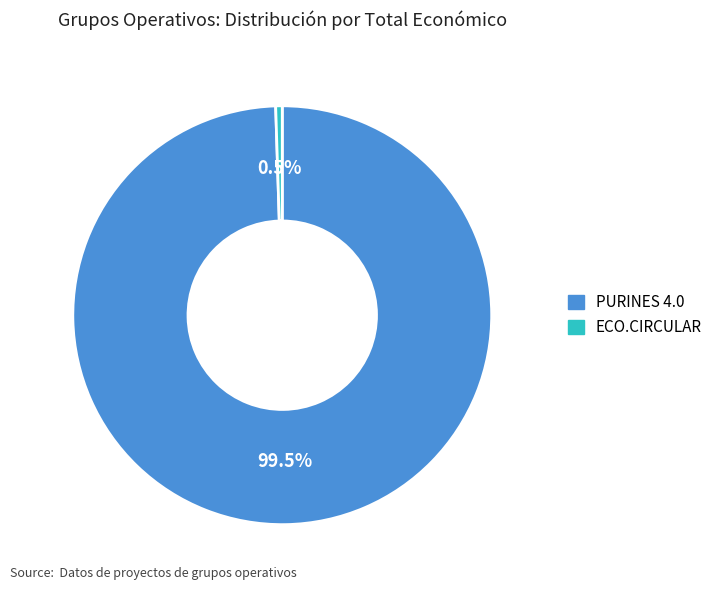

Which has a higher value, PURINES 4.0 or ECO.CIRCULAR?

PURINES 4.0